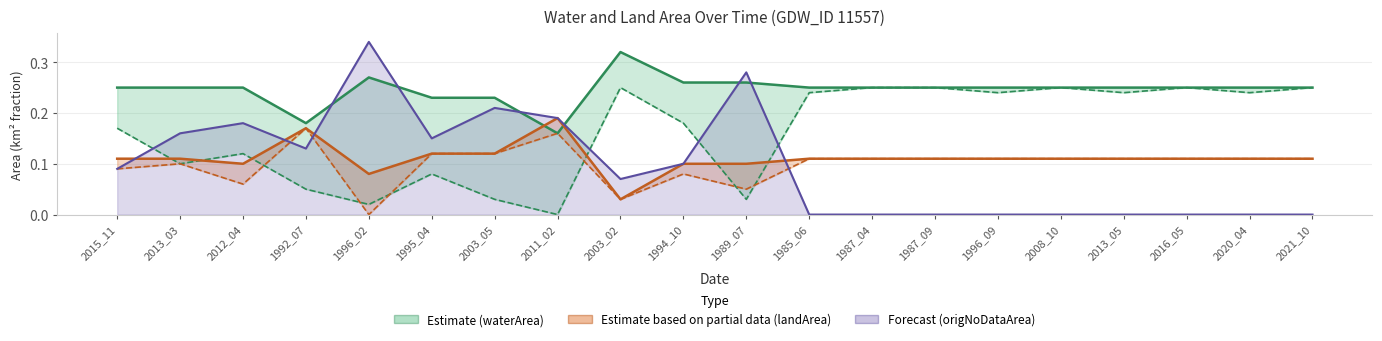

What is the total value across all series at 1994_10?

0.7